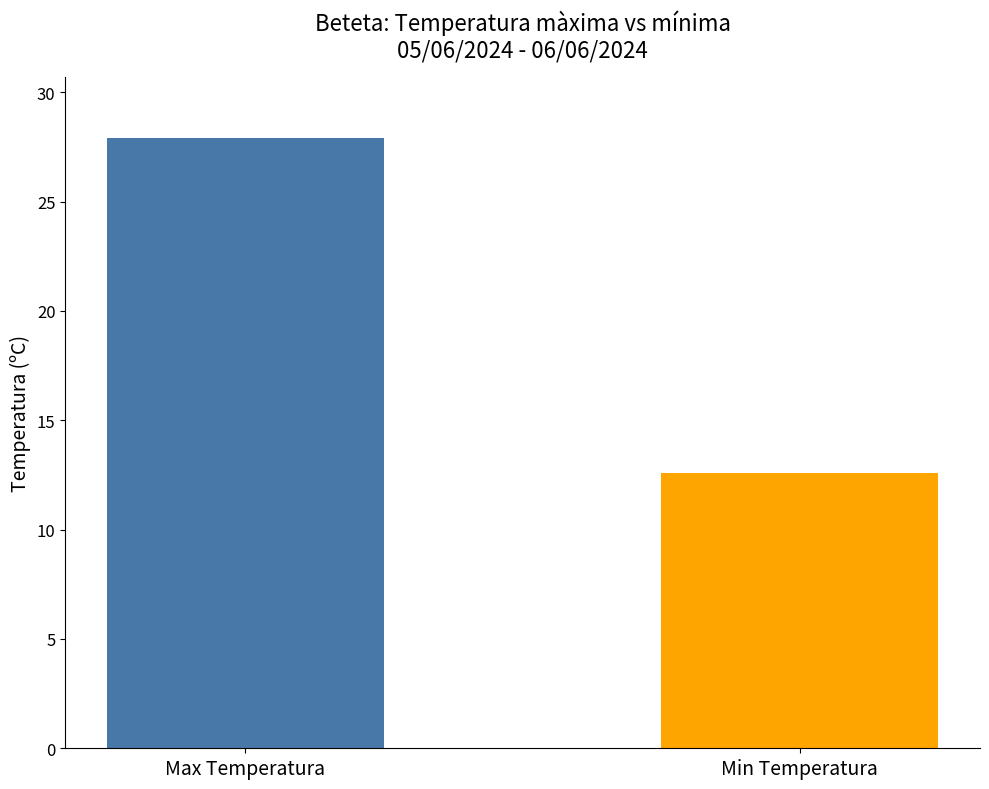

What is the greatest value displayed?

27.9